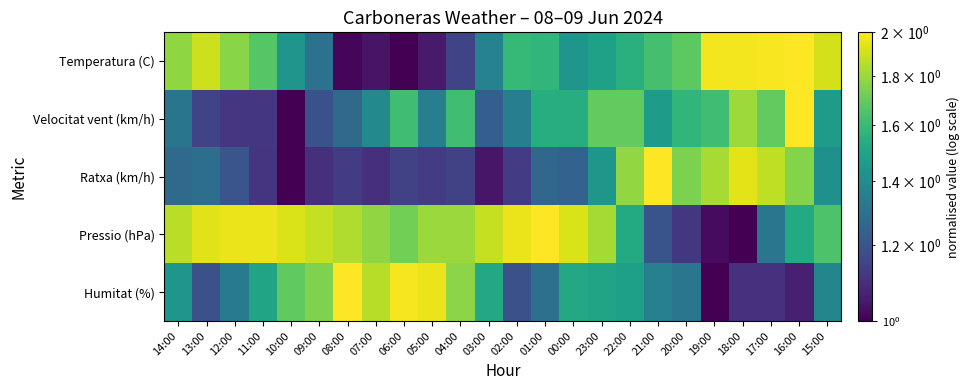

At how many categories does at least one series exceed 1?

24